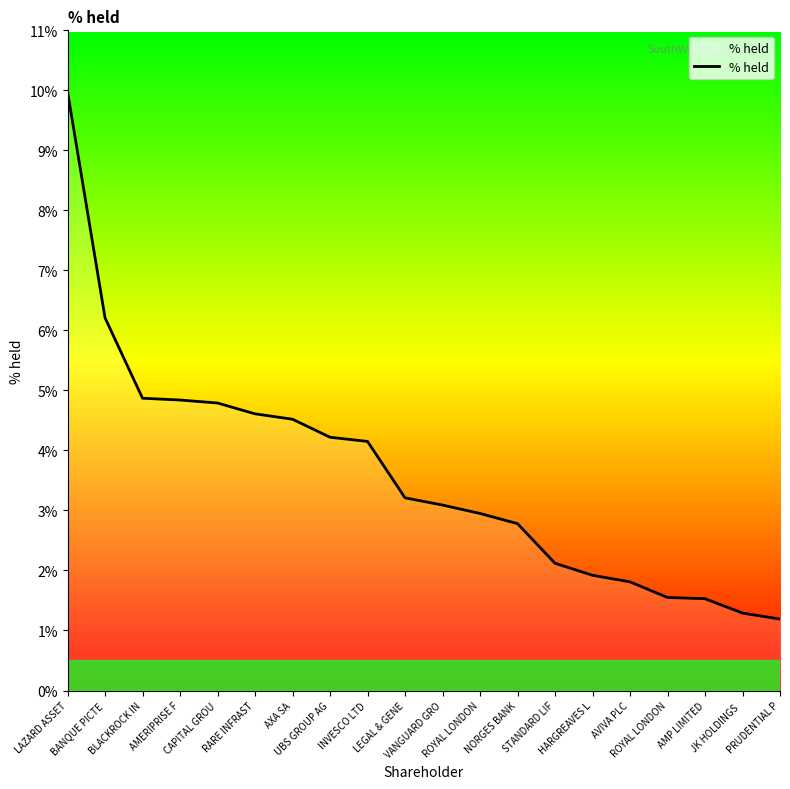

What is the label of the 20th point from the left?

PRUDENTIAL P